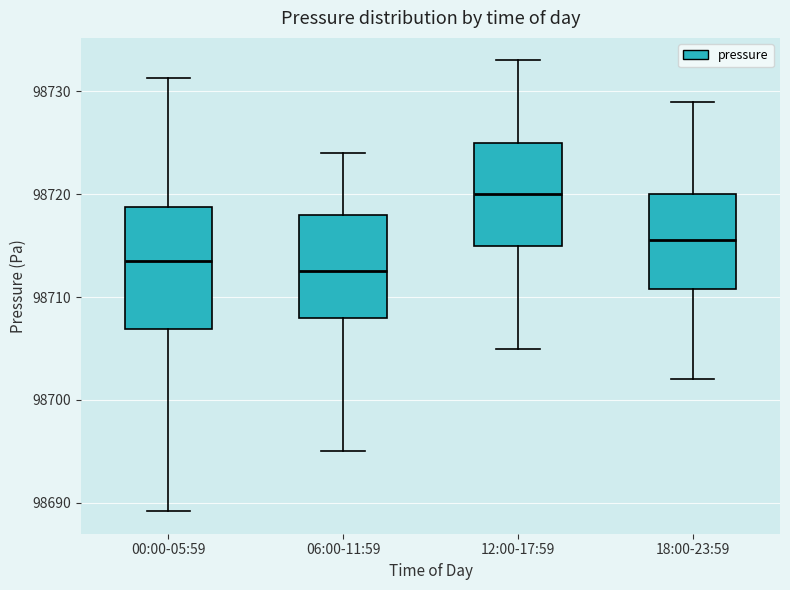

Where does the lower whisker of the box for 06:00-11:59 end on the y-axis? The values are not printed on the chart, so give them approximately, as read against the axis.

98695